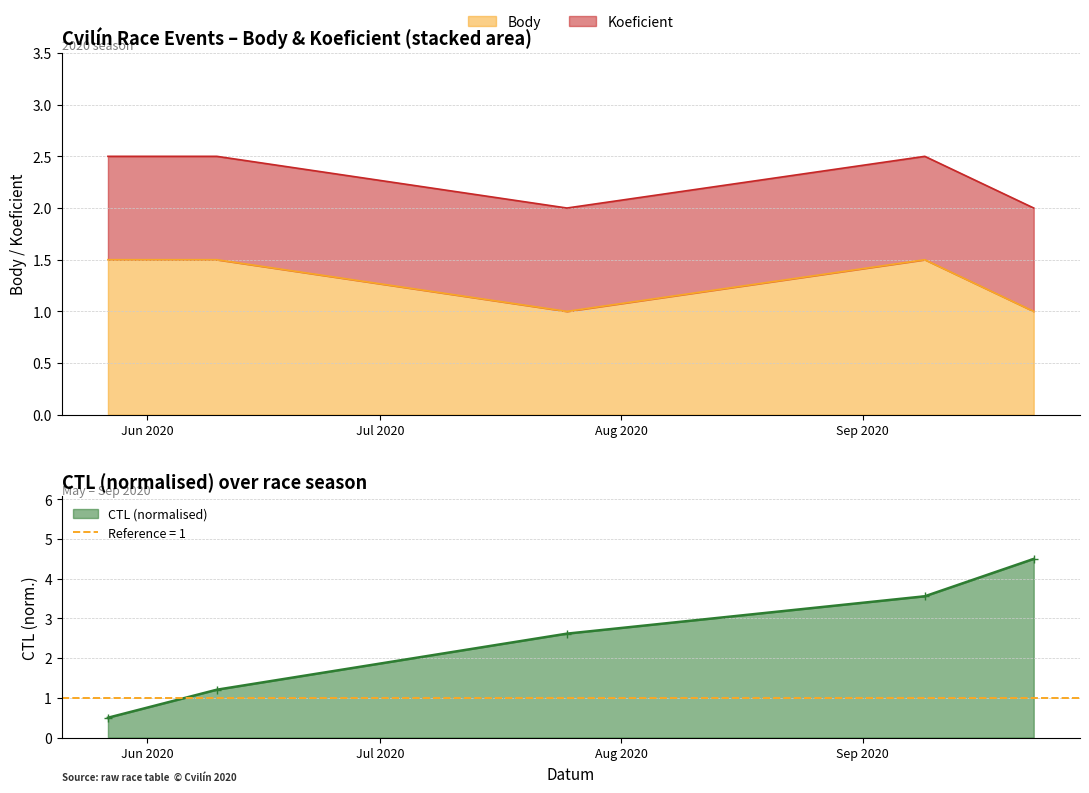

Which series ends up on top after the final intersection of CTL and Body?

CTL